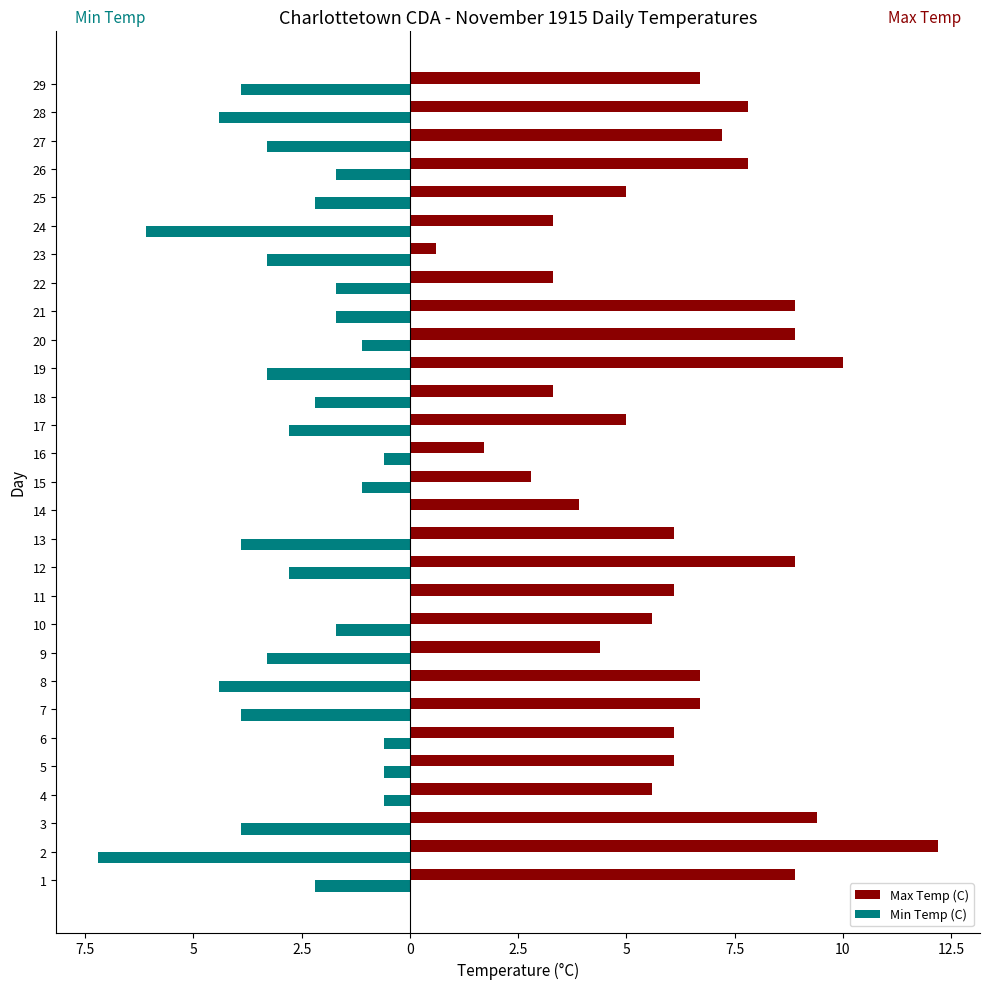

List the series in order of their peak value, lowest first.

Min Temp (C), Max Temp (C)